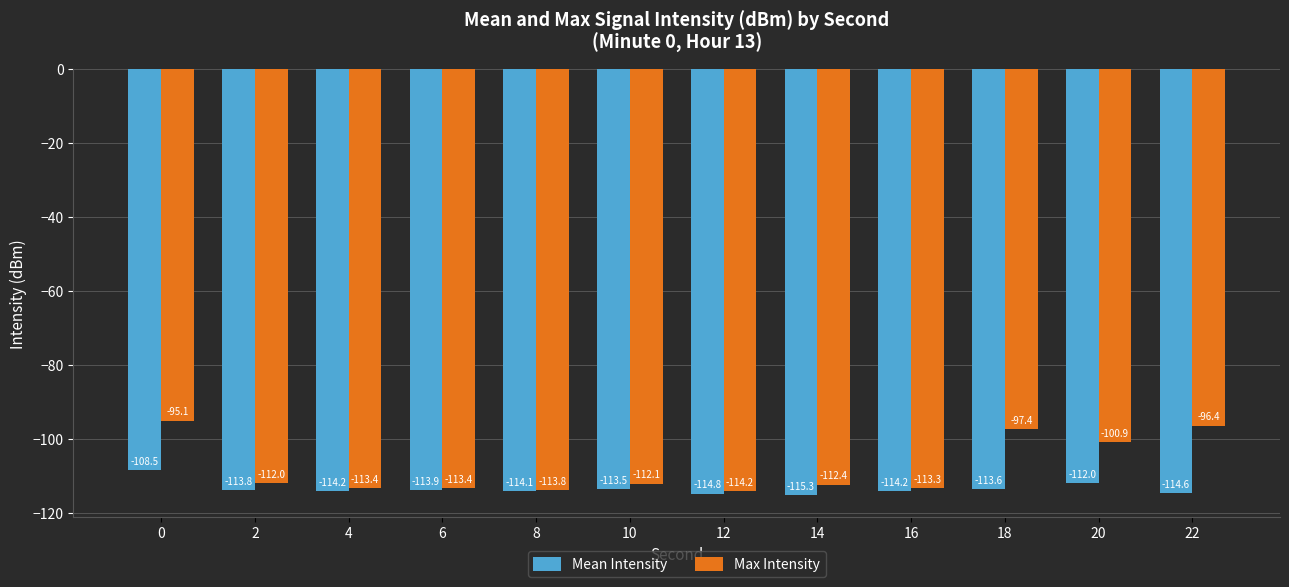

True or false: Max Intensity has a value of -168.6 at 14.

False